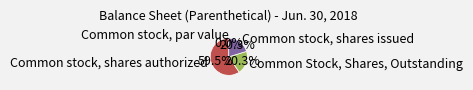

What is the largest slice in the pie chart?

Common stock, shares authorized